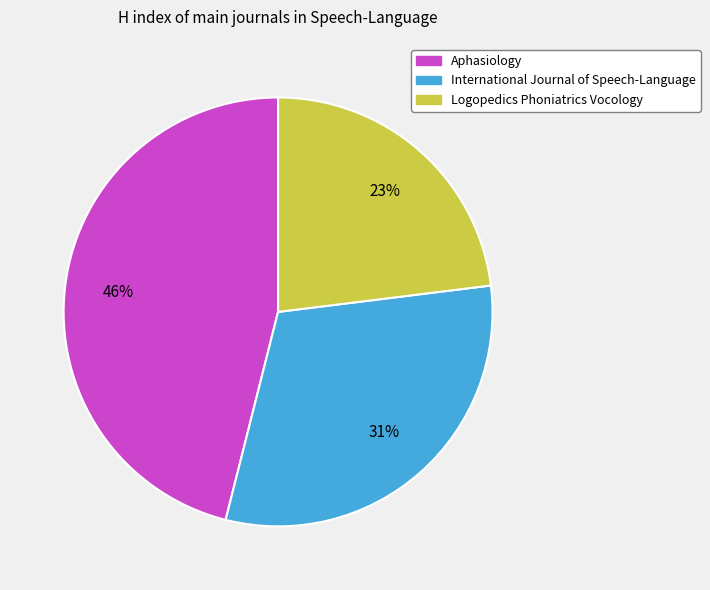

To the nearest percent, what is the difference between the International Journal of Speech-Language and Logopedics Phoniatrics Vocology slice percentages?

8%